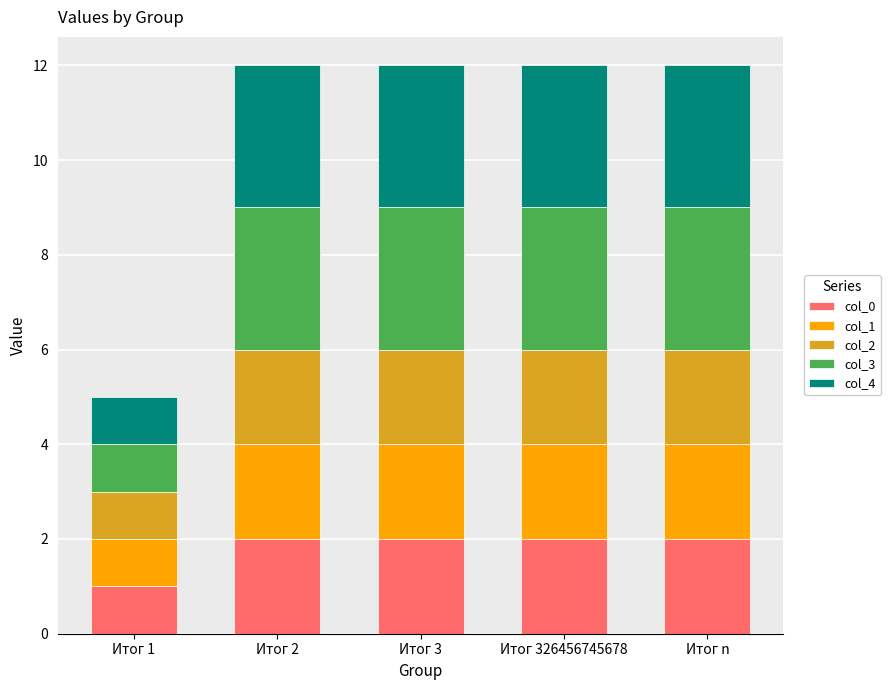

What is the total value across all series at Итог 326456745678?

12